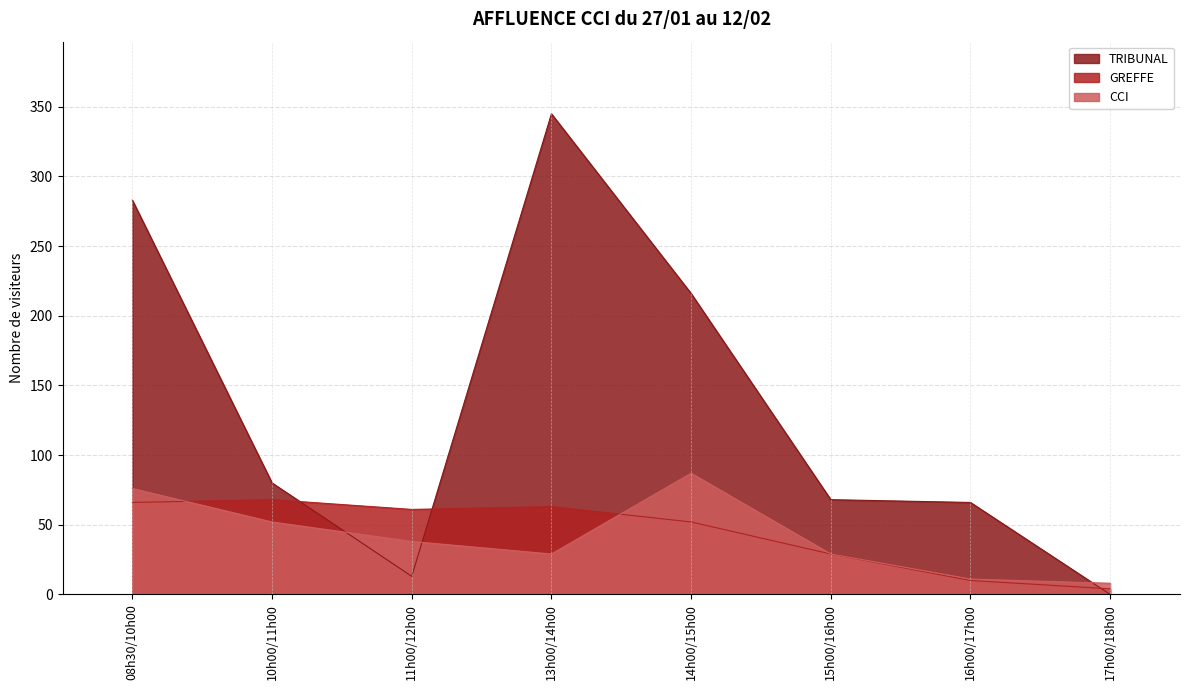

Where is the first local maximum for GREFFE?

10h00/11h00